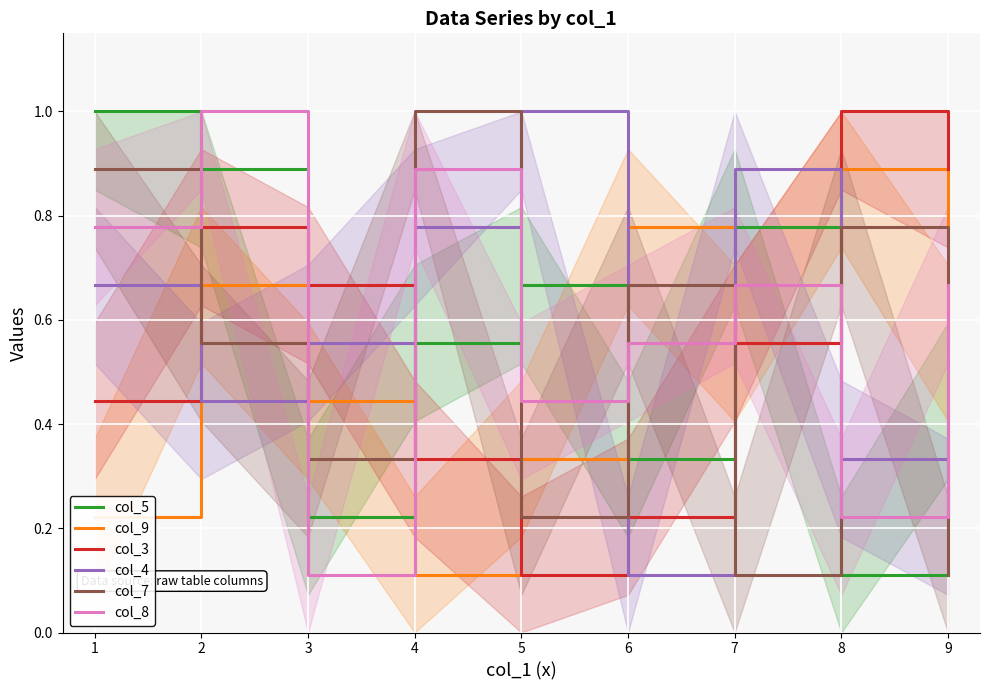

What are all the series names shown in the legend?

col_5, col_9, col_3, col_4, col_7, col_8